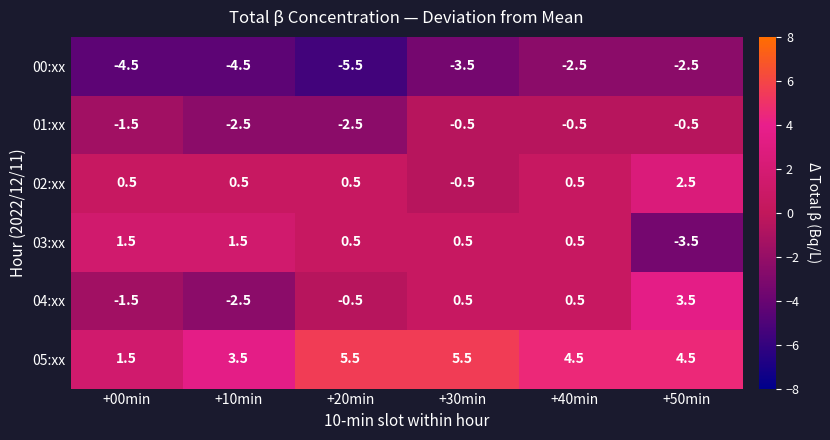

At which label does 02:xx reach its minimum?

+30min